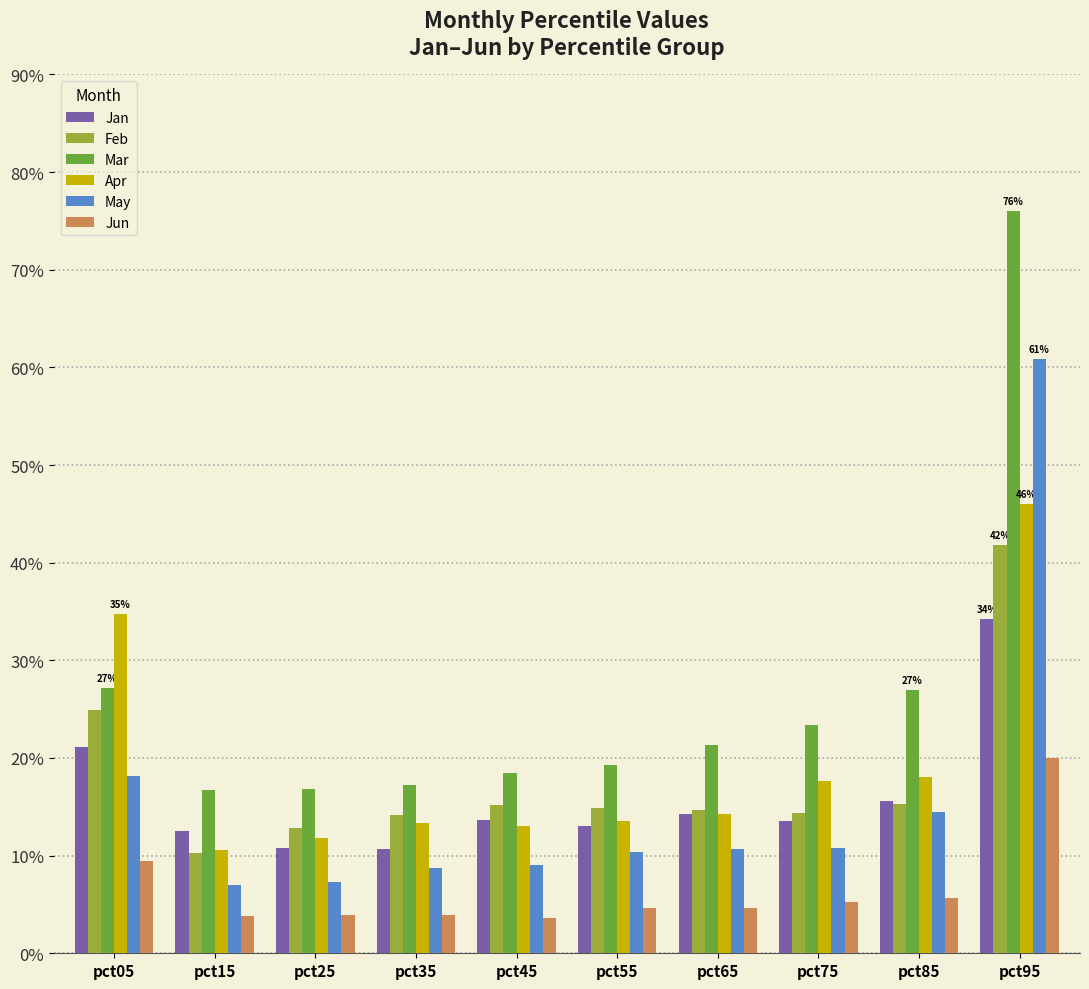

What are all the series names shown in the legend?

Jan, Feb, Mar, Apr, May, Jun